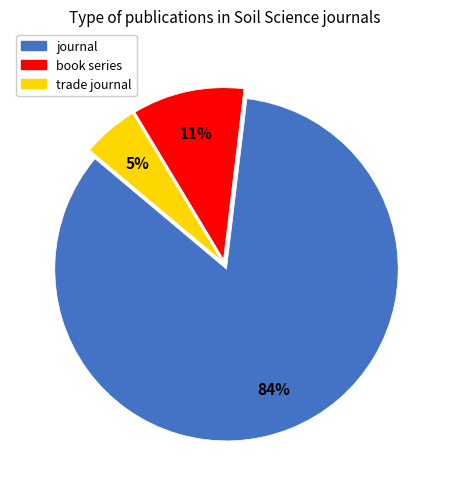

Count the number of slices in the pie.

3